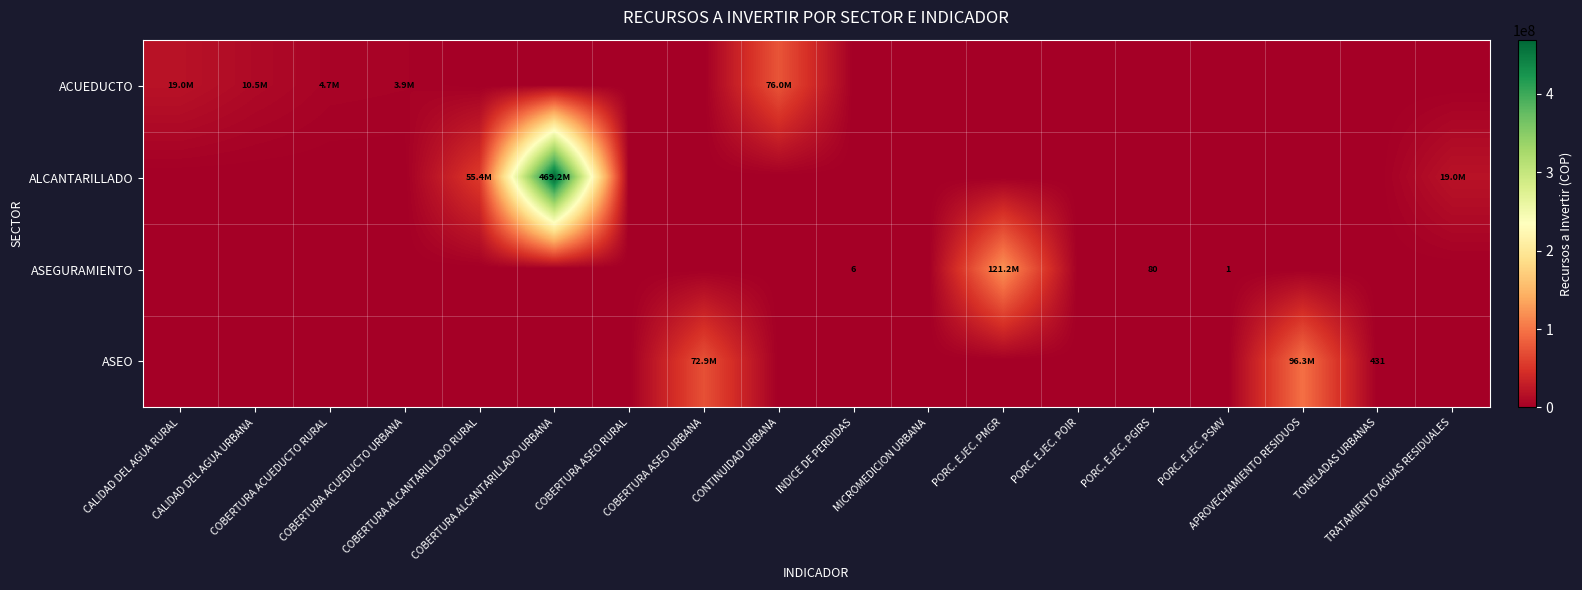

Which series has the largest total across all categories?

ALCANTARILLADO